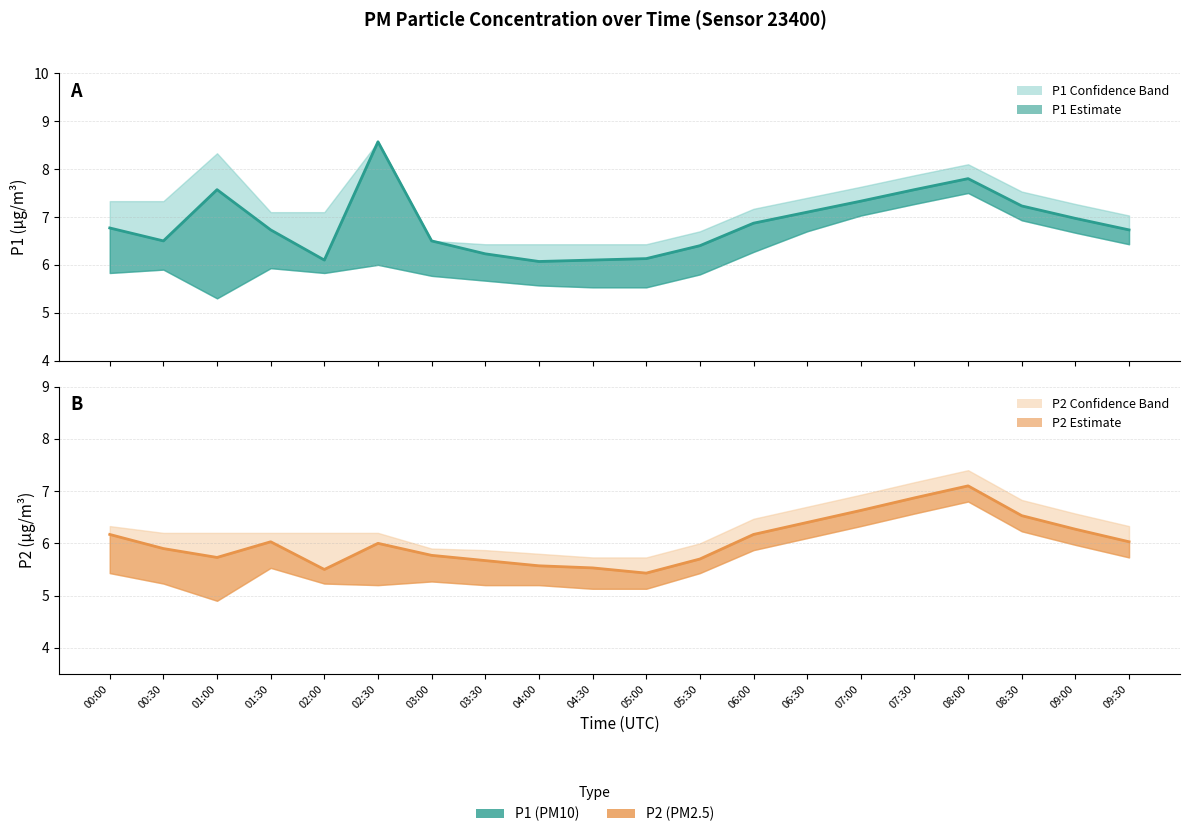

What is the minimum value for P1 estimate?

6.1